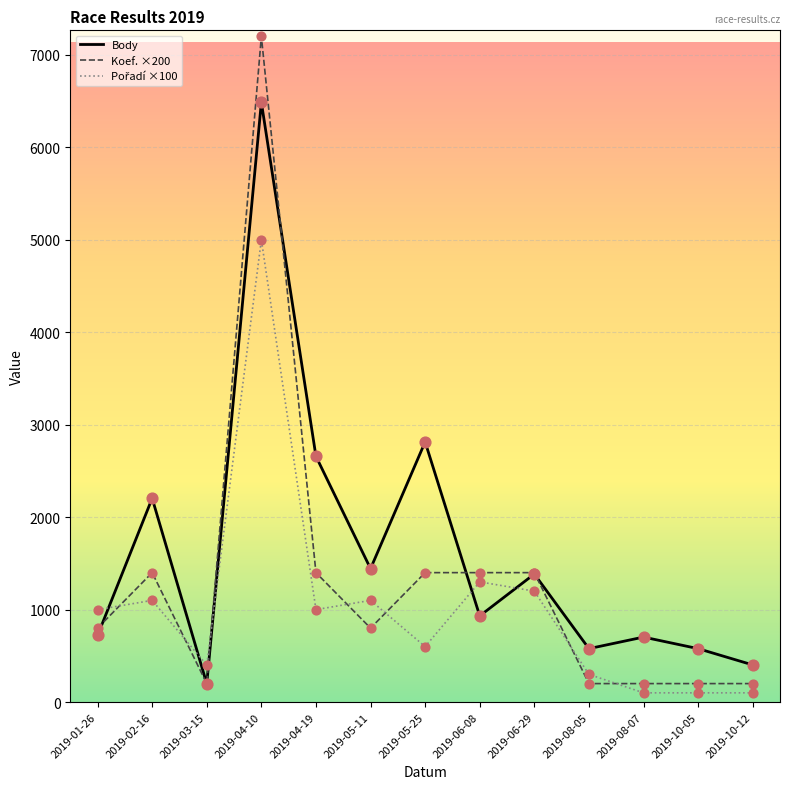

What is the difference between the highest and lowest values at 2019-06-29?

200